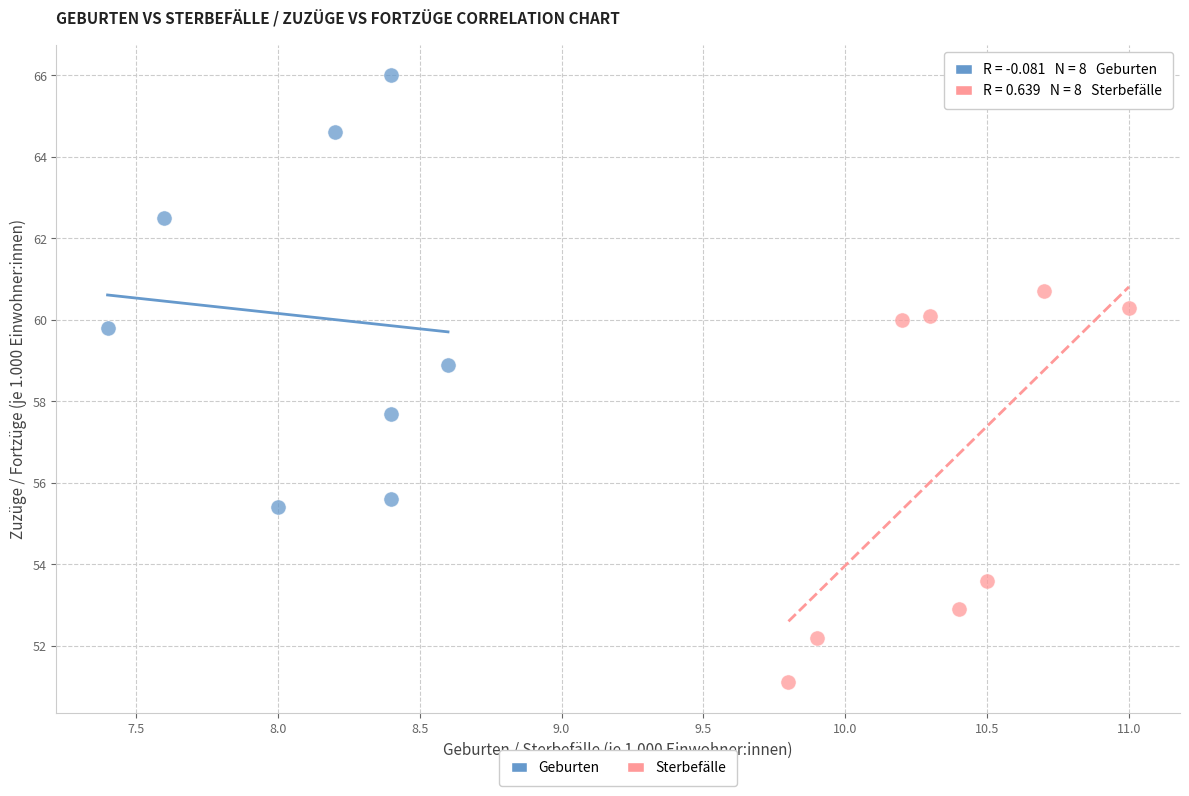

Which series has the widest spread of Y values?

Geburten